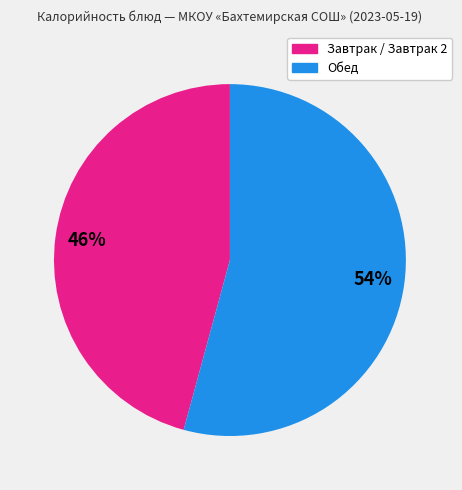

To the nearest percent, what is the average slice percentage?

50%